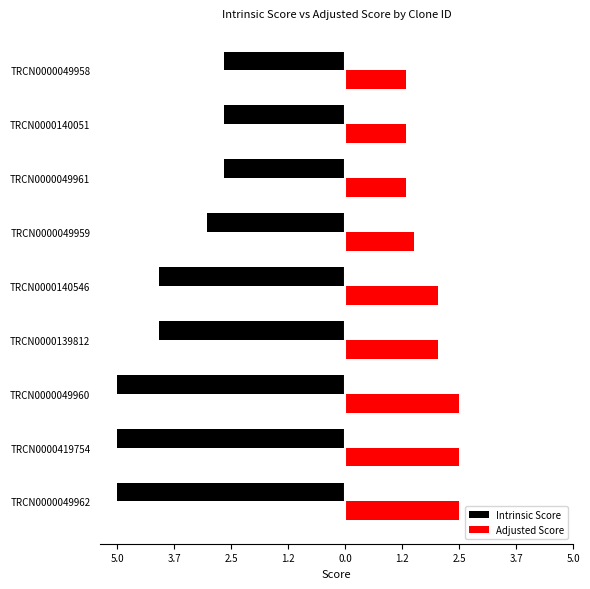

What are all the series names shown in the legend?

Intrinsic Score, Adjusted Score